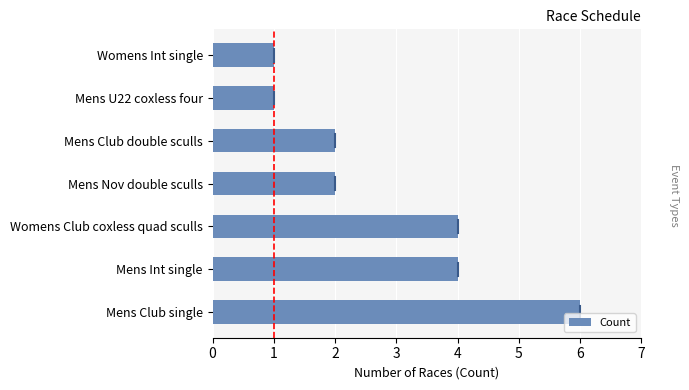

Reading top to bottom, extract all data points from this chart.

Womens Int single=1	Mens U22 coxless four=1	Mens Club double sculls=2	Mens Nov double sculls=2	Womens Club coxless quad sculls=4	Mens Int single=4	Mens Club single=6